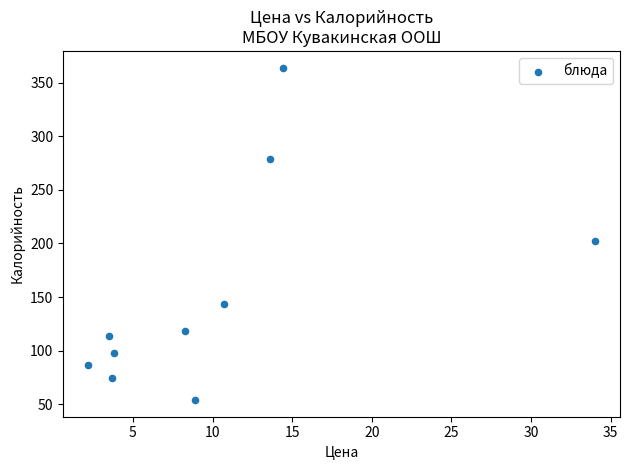

What is the range of Y values (max minus min)?

310